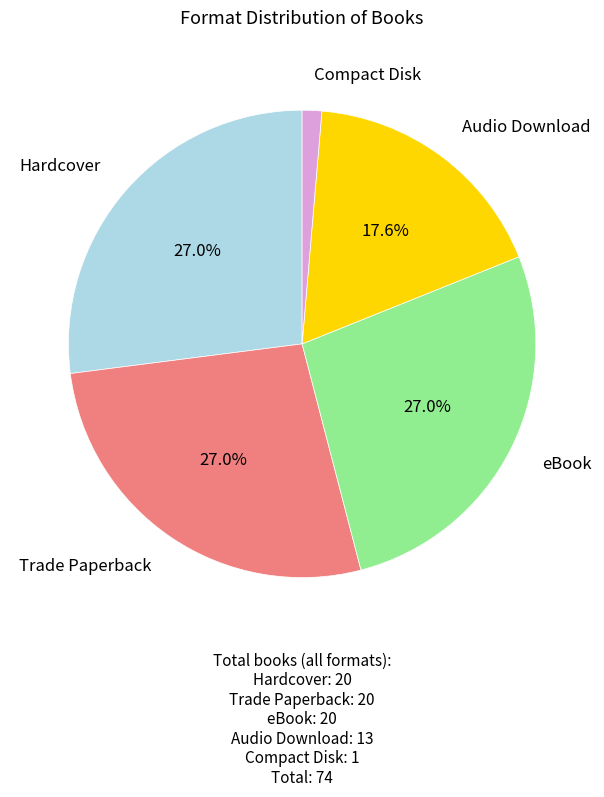

How many segments does this pie chart have?

5